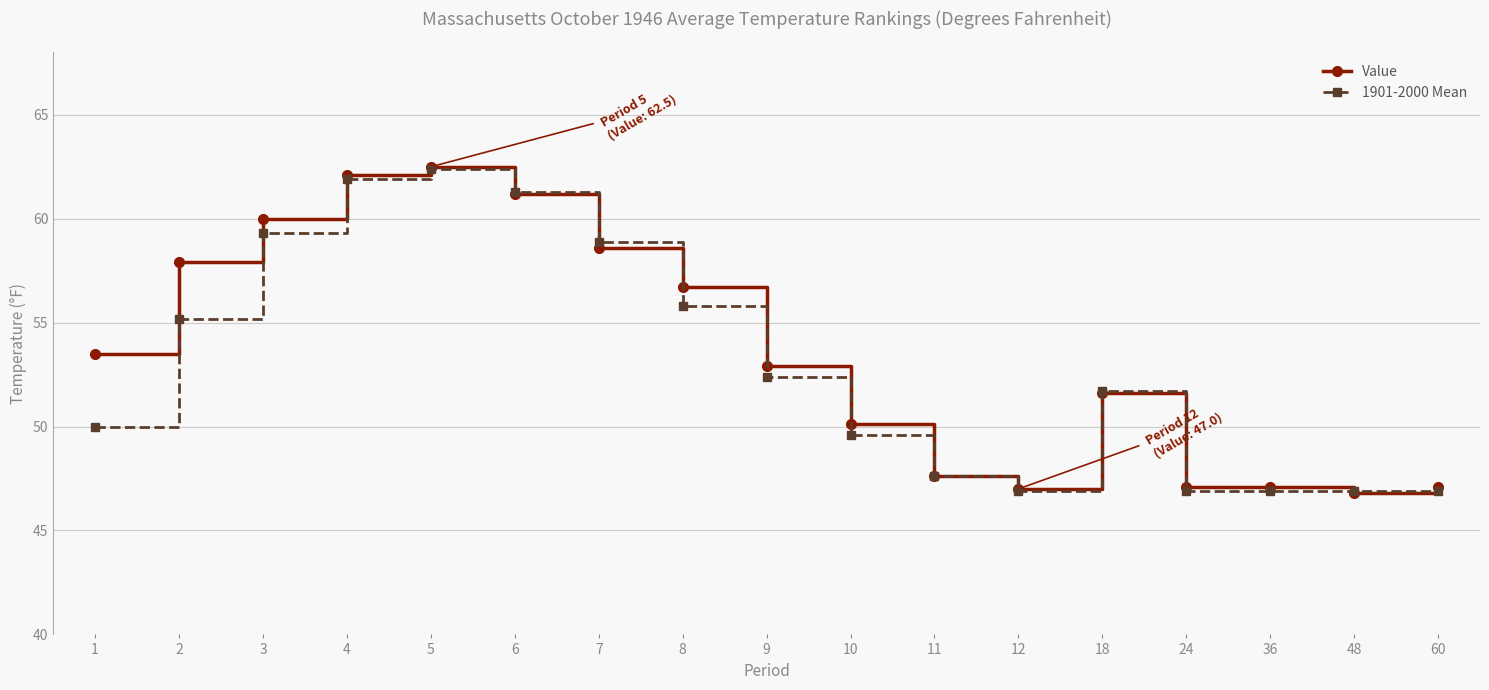

At how many categories does at least one series exceed 51?

10